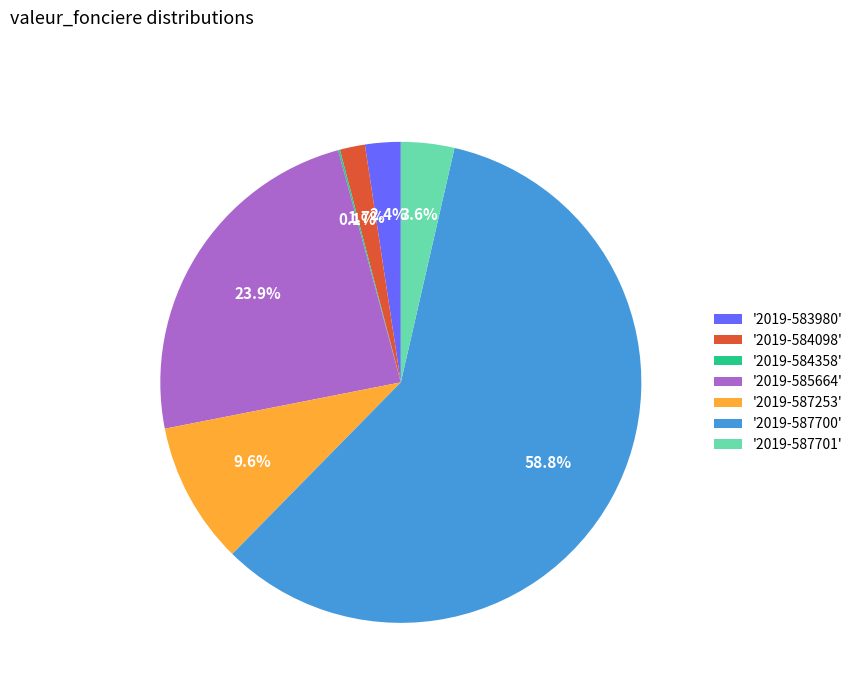

Is the sum of '2019-583980' and '2019-587700' greater than half?

Yes